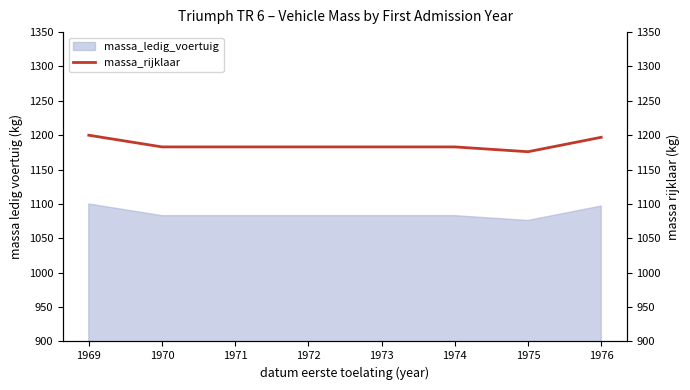

Does the chart have visible grid lines?

No